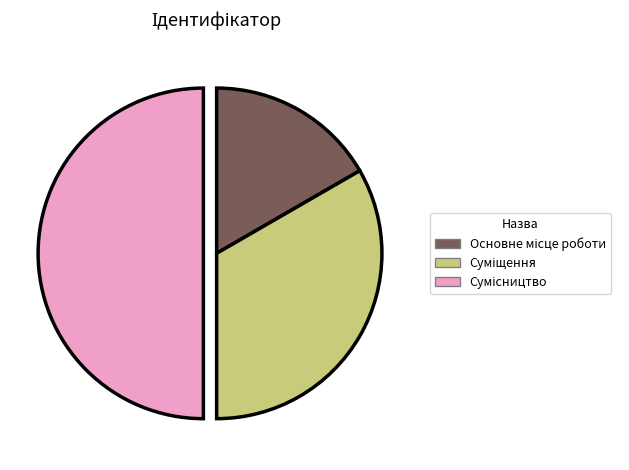

The Сумісництво slice represents 50% of the pie. True or false?

True